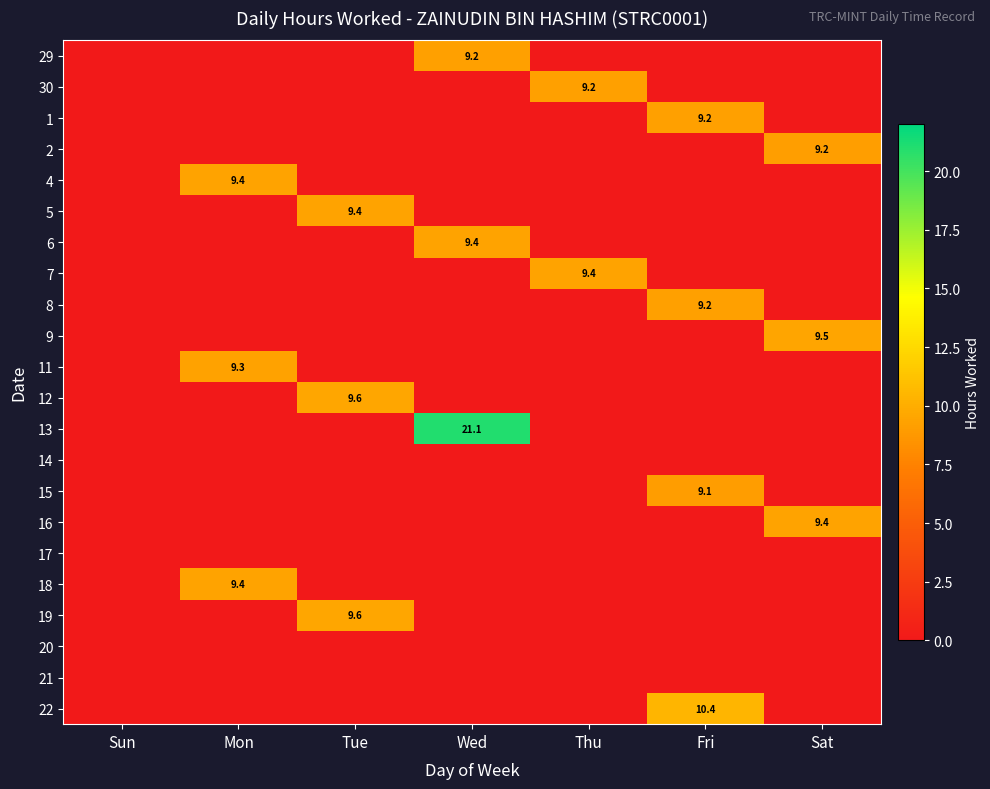

What is the maximum value for 4?

9.4